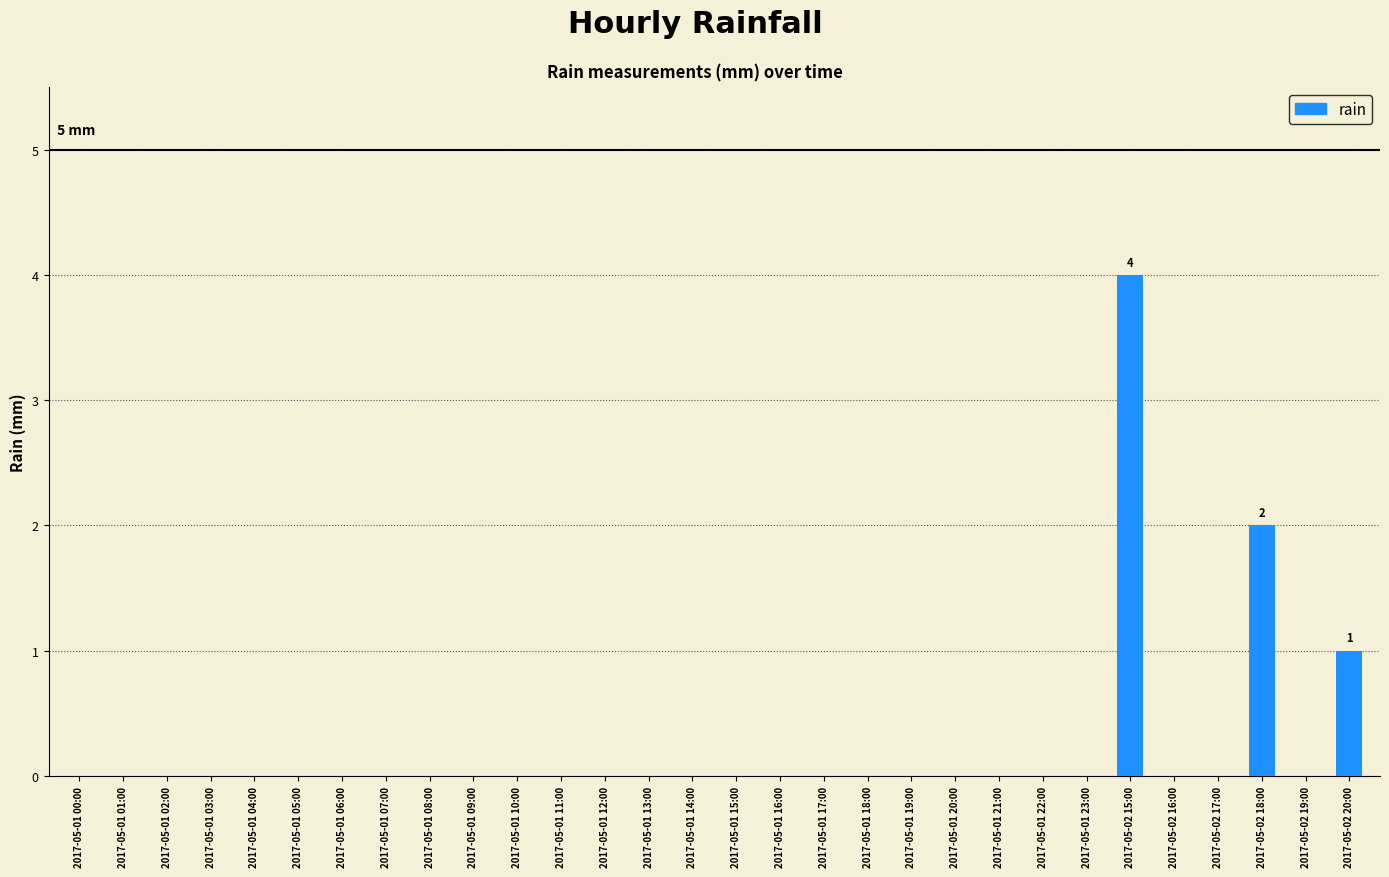

What is the sum of all values?

7